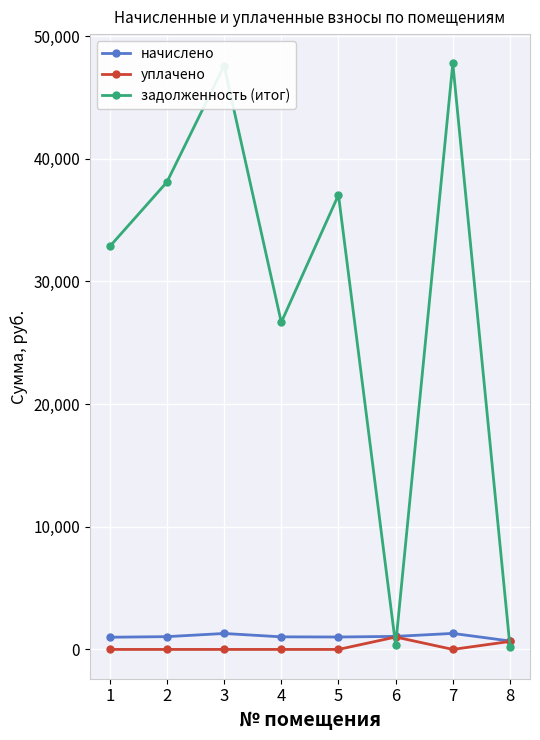

True or false: задолженность (итог) has more than 2 interior local peaks.

True